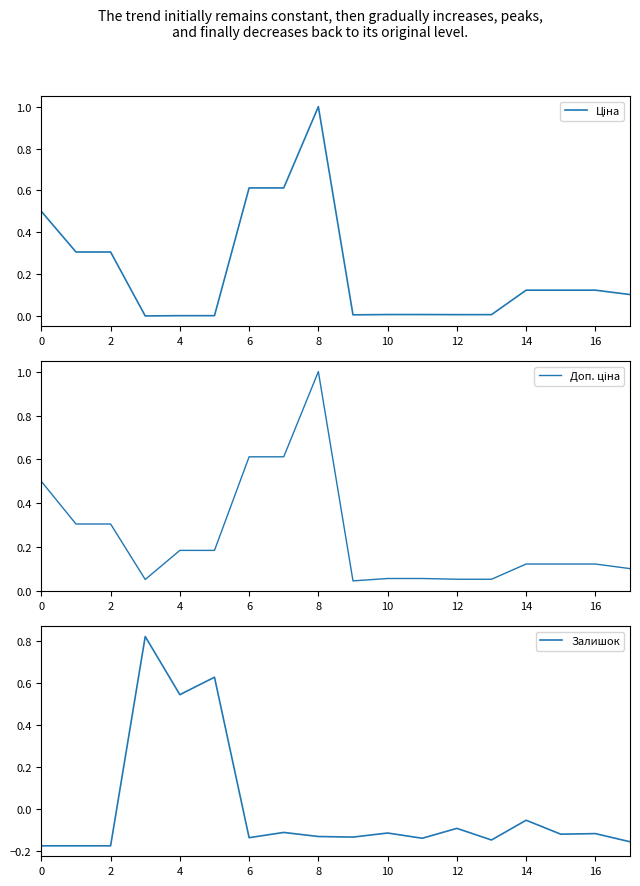

True or false: Залишок has a value of -0.2 at 10.

False